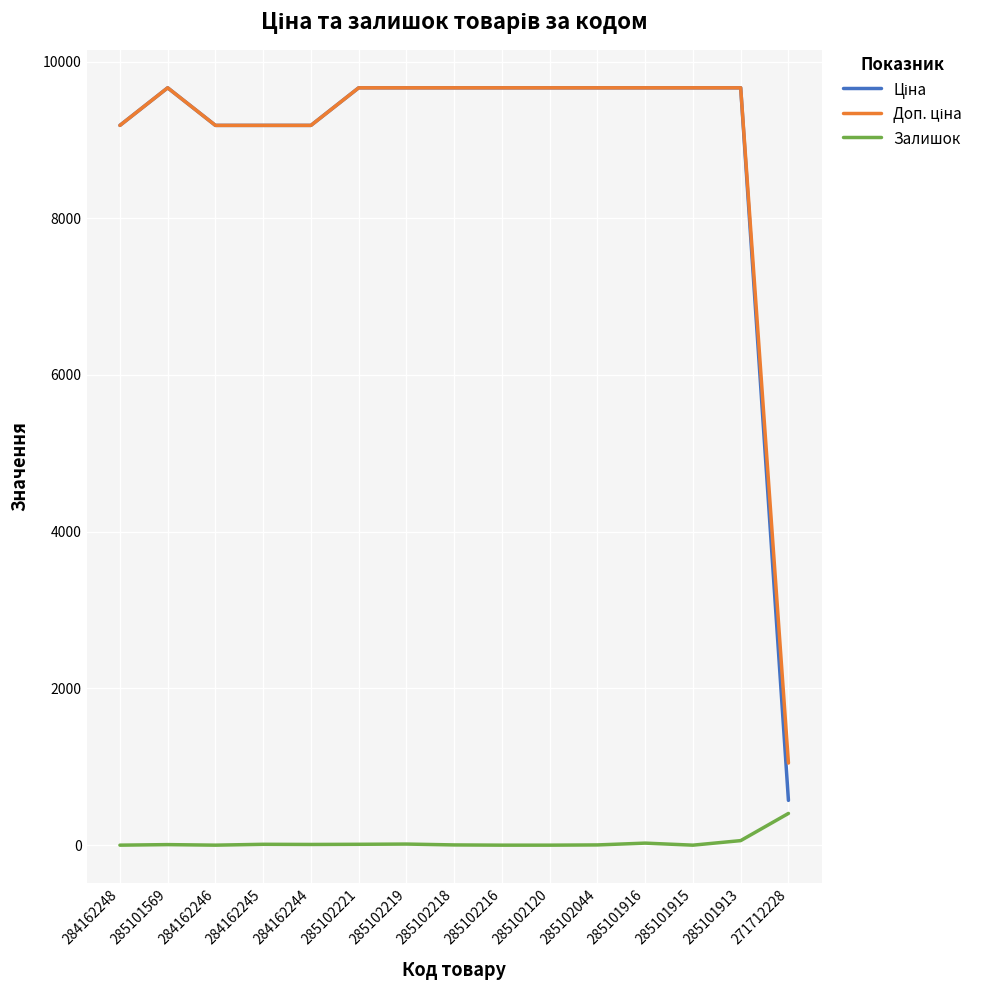

True or false: Залишок has a value of 7.0 at 285101569.

True